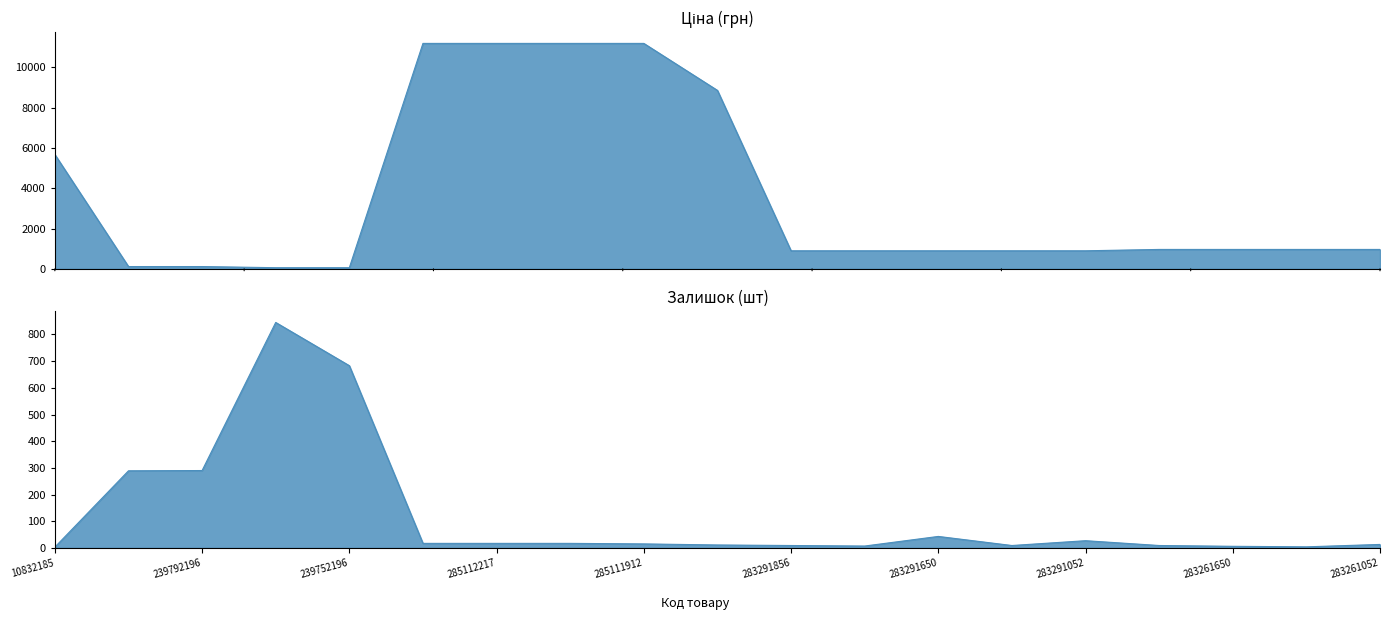

True or false: Ціна has a value of 963.5 at 283261651.

True